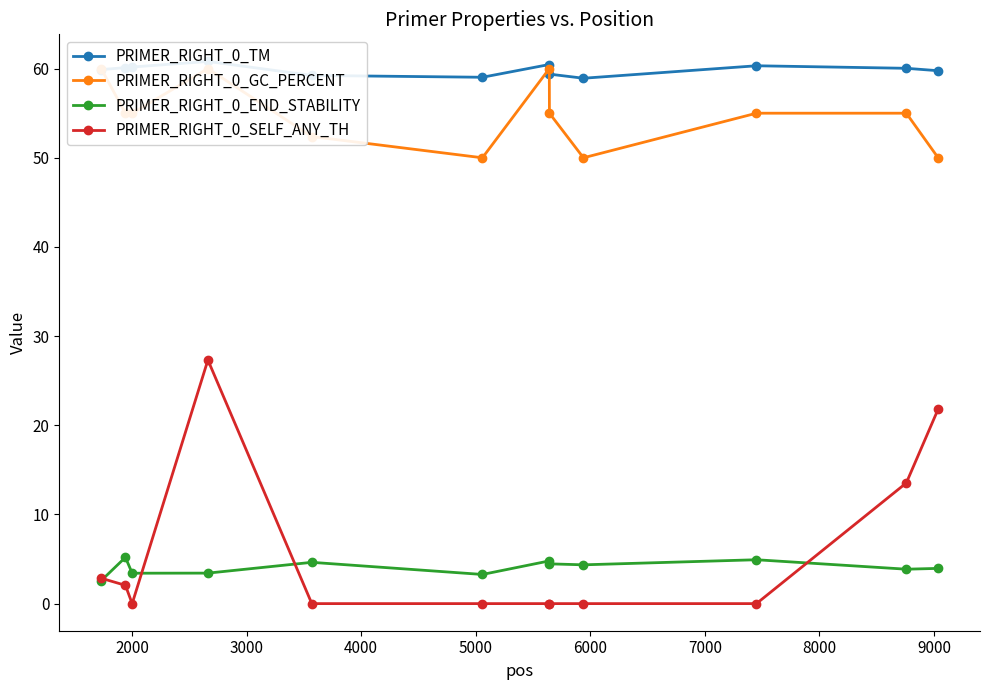

True or false: PRIMER_RIGHT_0_SELF_ANY_TH has more than 0 points higher than both neighbors.

True